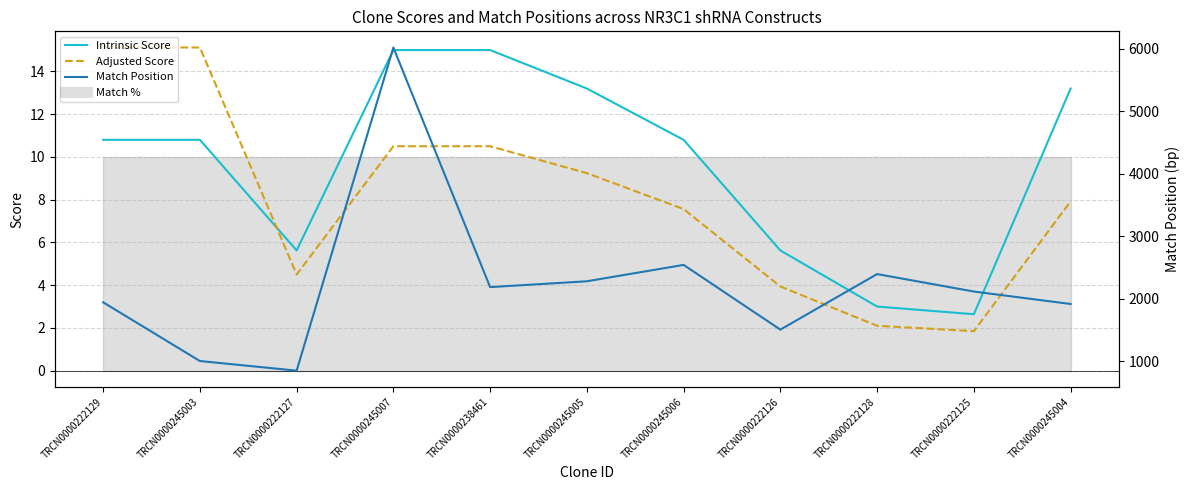

Which has a higher value, TRCN0000238461 or TRCN0000245005?

TRCN0000238461